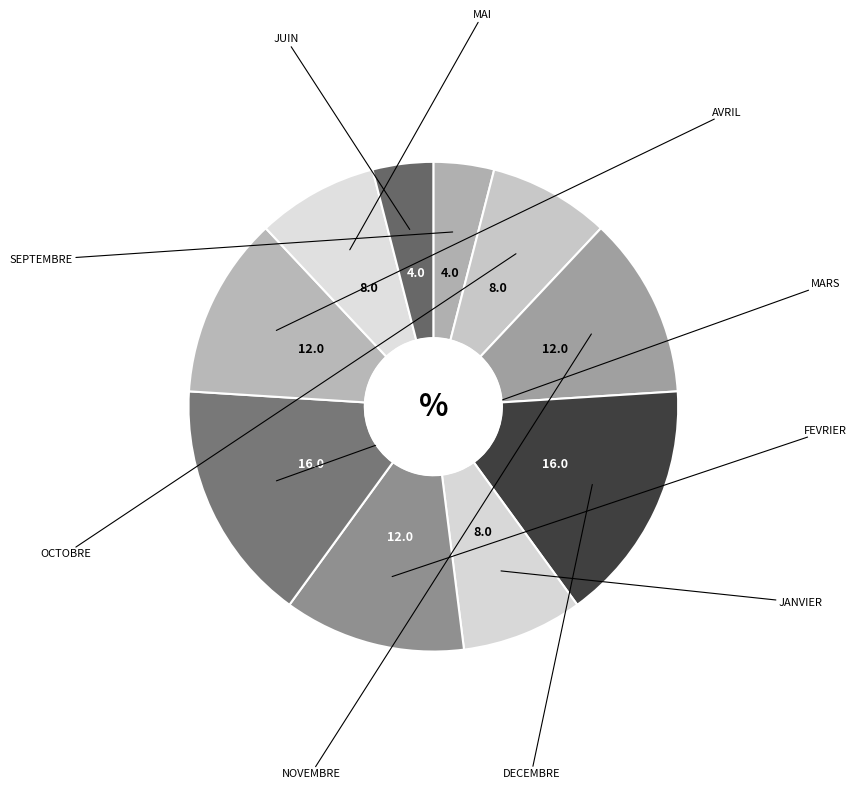

Rank the categories by value from highest to lowest.

DECEMBRE, MARS, NOVEMBRE, FEVRIER, AVRIL, OCTOBRE, JANVIER, MAI, SEPTEMBRE, JUIN